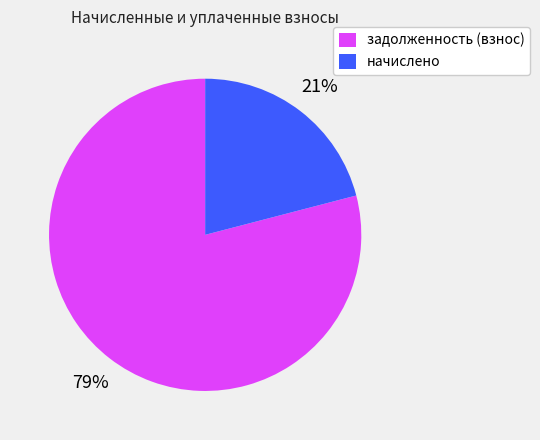

To the nearest percent, what is the average slice percentage?

50%